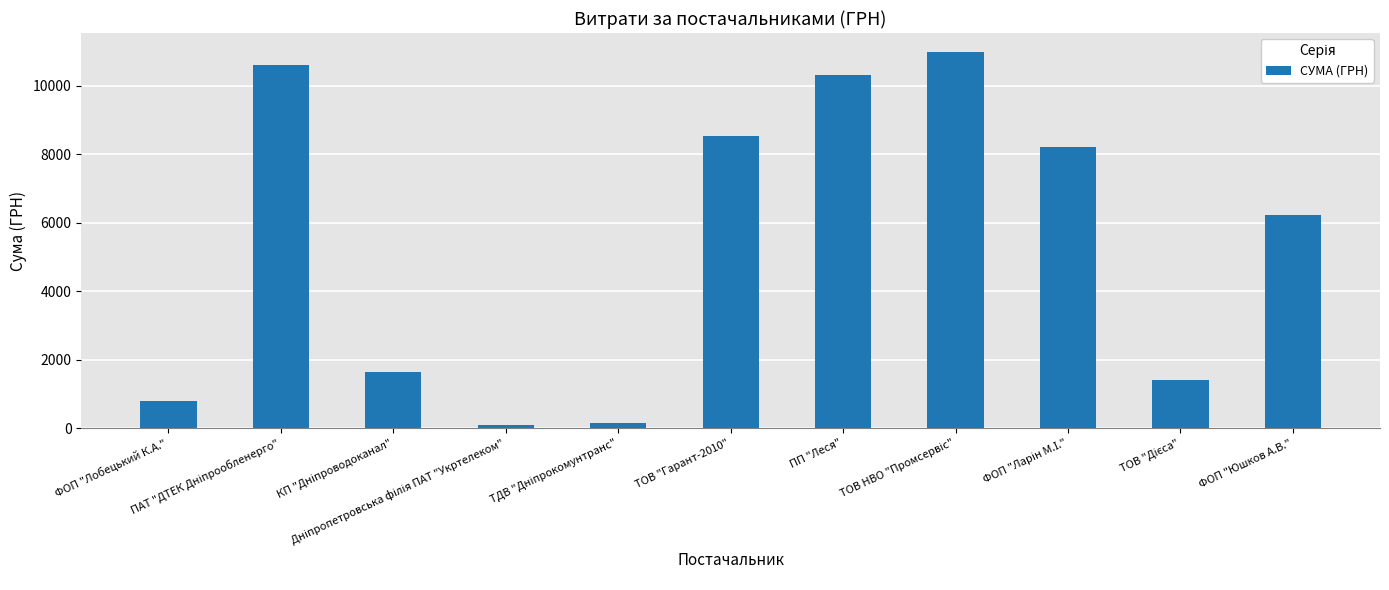

What is the average value?

5360.9